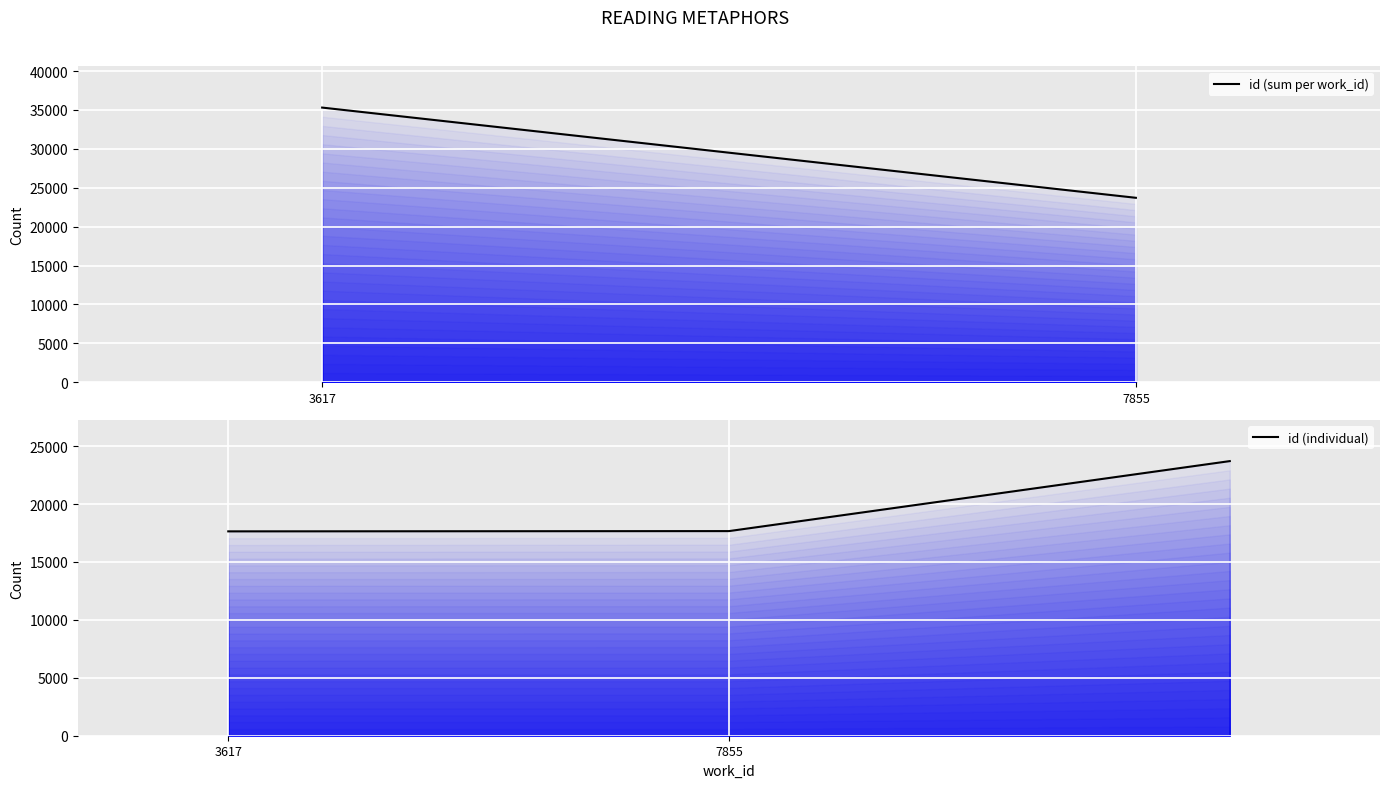

What is the value of the 3rd point from the left?

23703